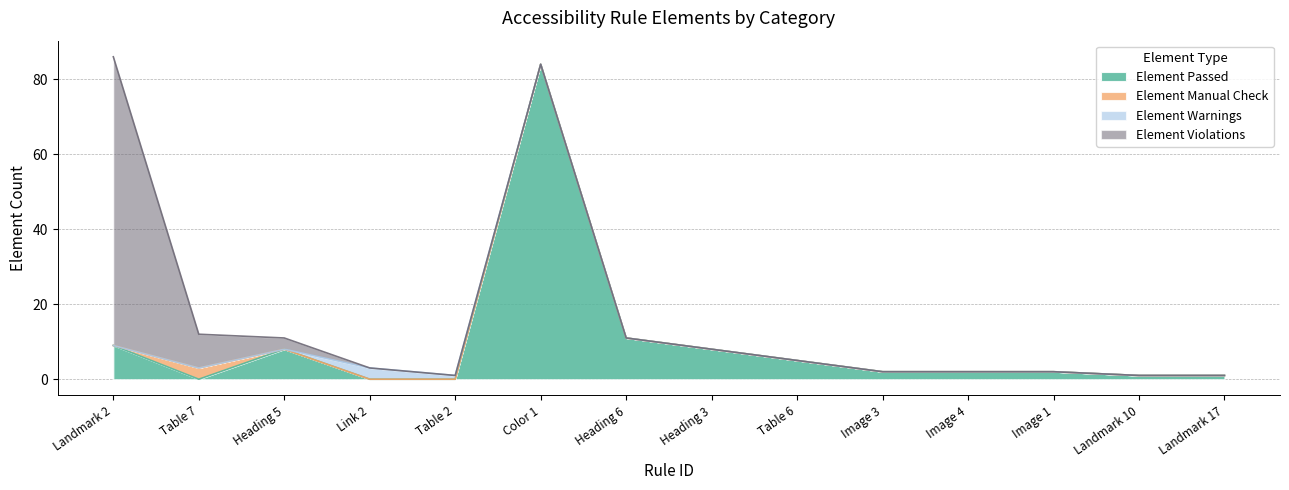

Is it true that Element Passed equals 8 at Heading 5?

True